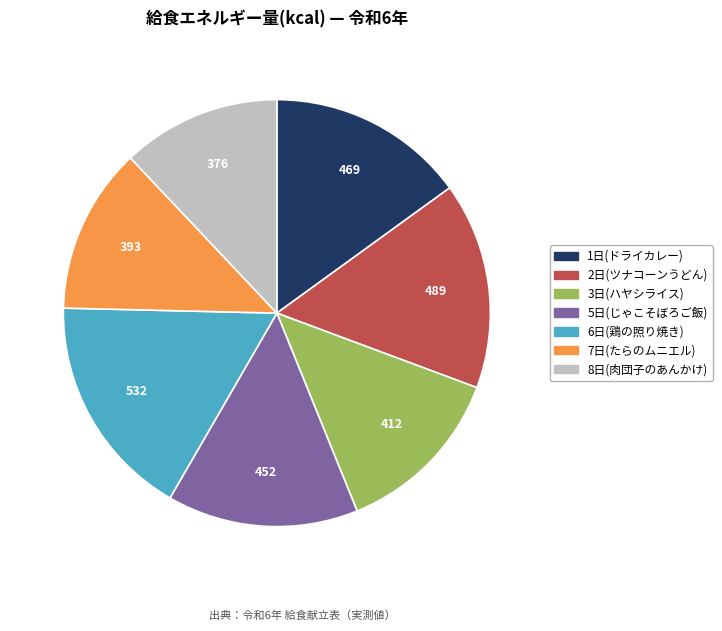

Do 3日(ハヤシライス) and 2日(ツナコーンうどん) together represent more than half of the pie?

No